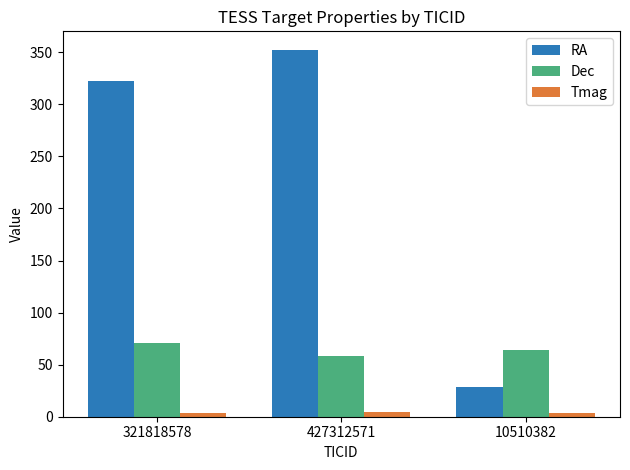

Which series has the largest total across all categories?

RA